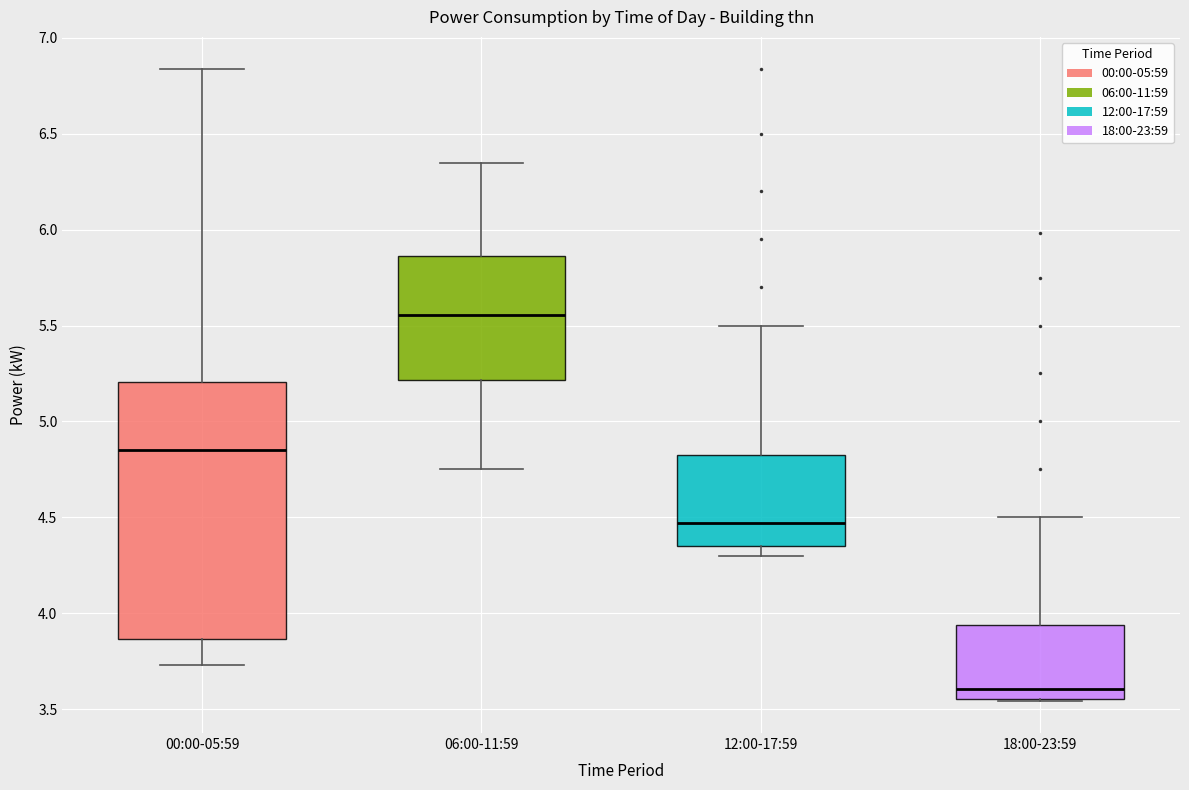

Reading left to right, transcribe this box plot: for each box, give where its median line is, the range the box spans, and where its two whiskers end, as read against the y-axis. The values are not printed on the chart, so give them approximately, as read against the axis.

00:00-05:59: median 4.85, box 3.85 to 5.20, whiskers 3.75 to 6.85
06:00-11:59: median 5.55, box 5.20 to 5.85, whiskers 4.75 to 6.35
12:00-17:59: median 4.45, box 4.35 to 4.85, whiskers 4.30 to 5.50
18:00-23:59: median 3.60, box 3.55 to 3.95, whiskers 3.55 to 4.50